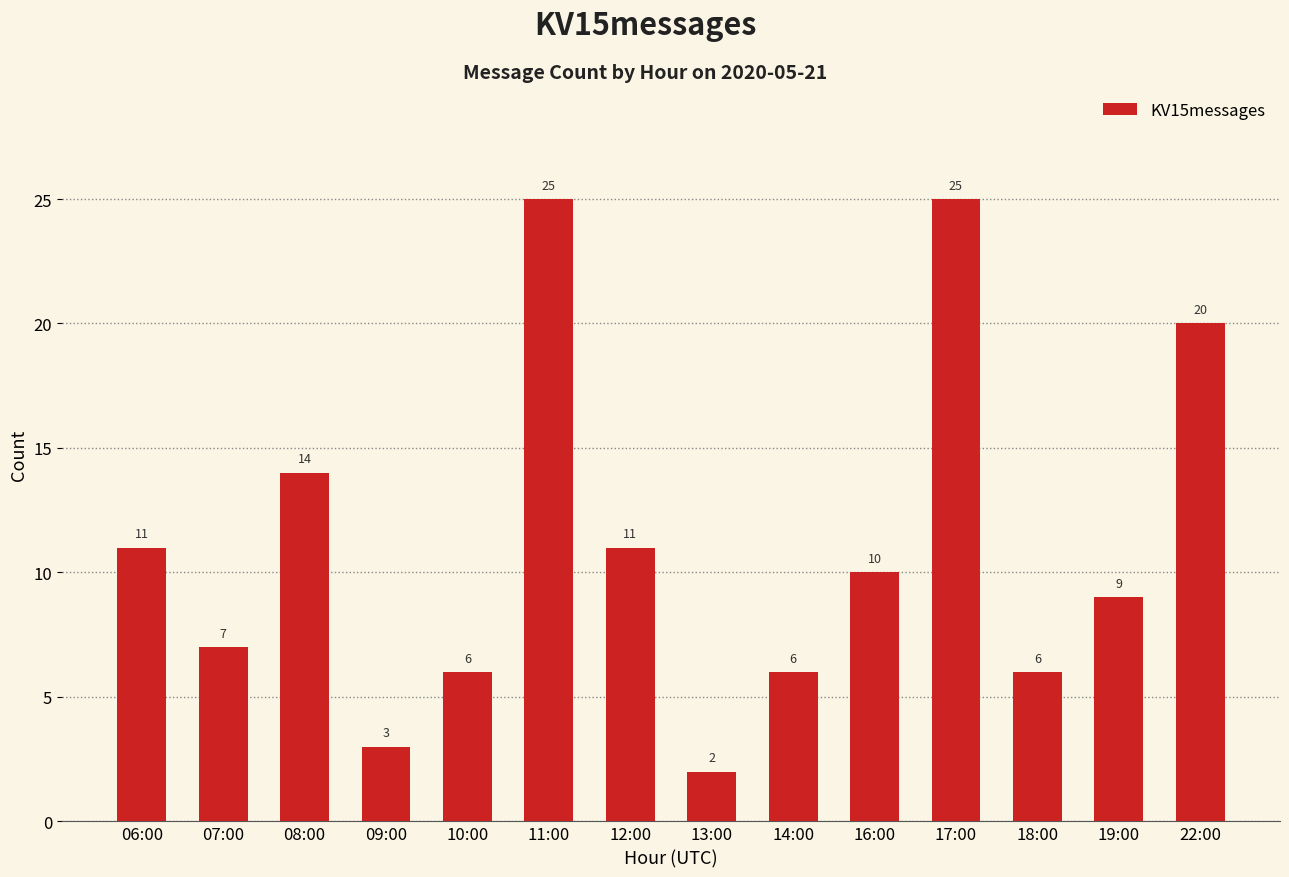

Reading left to right, what are all the values shown in this chart?

06:00=11	07:00=7	08:00=14	09:00=3	10:00=6	11:00=25	12:00=11	13:00=2	14:00=6	16:00=10	17:00=25	18:00=6	19:00=9	22:00=20